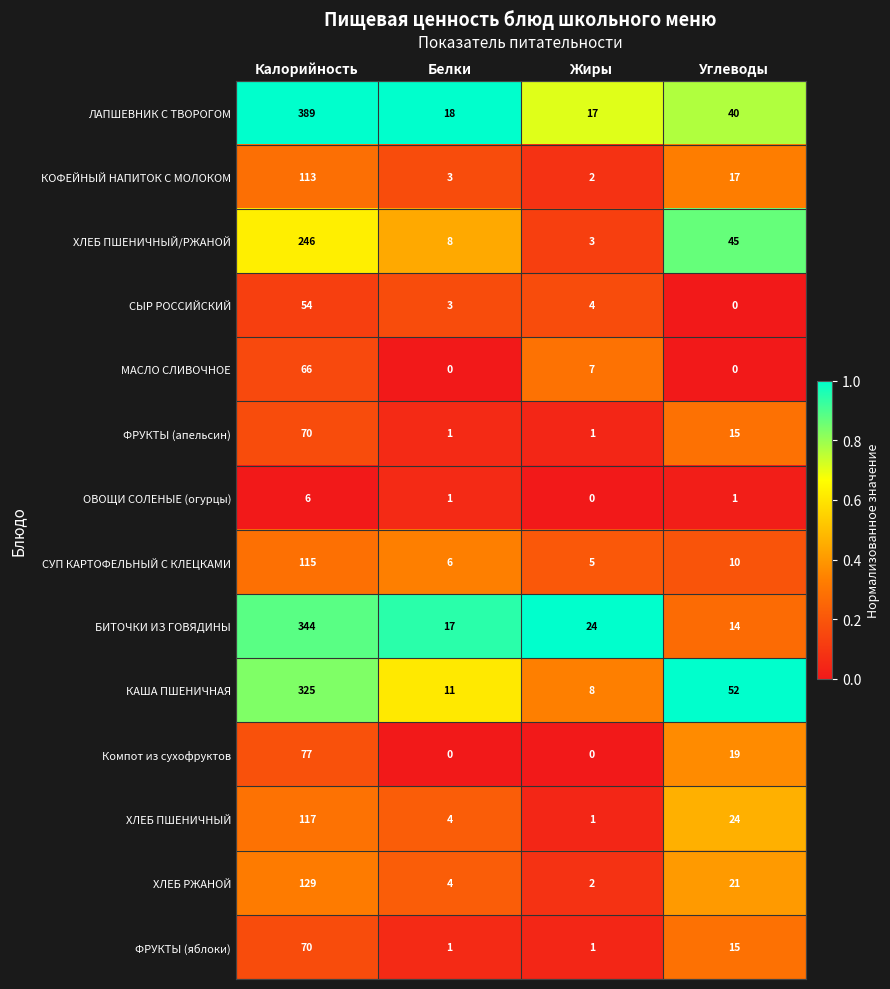

What is the spread (max minus min) of values at Жиры?

24